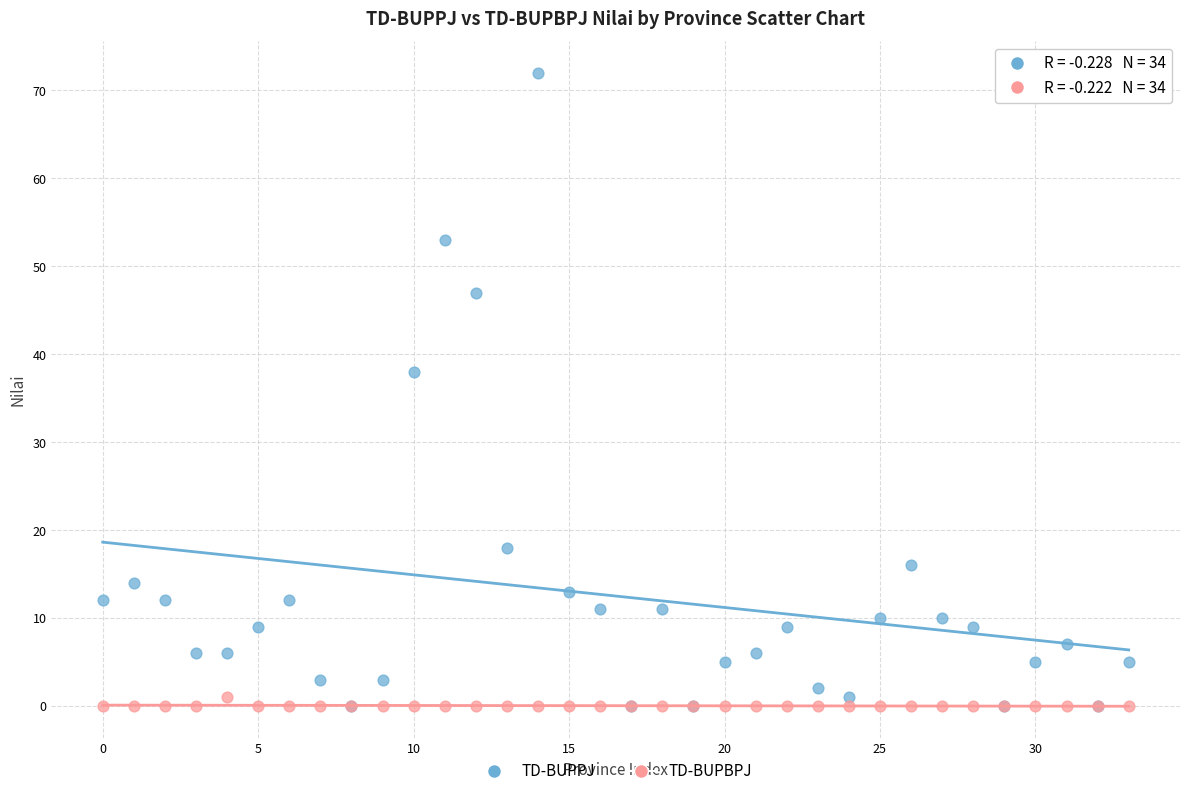

Across all series, what Y value is closest to 36?

38